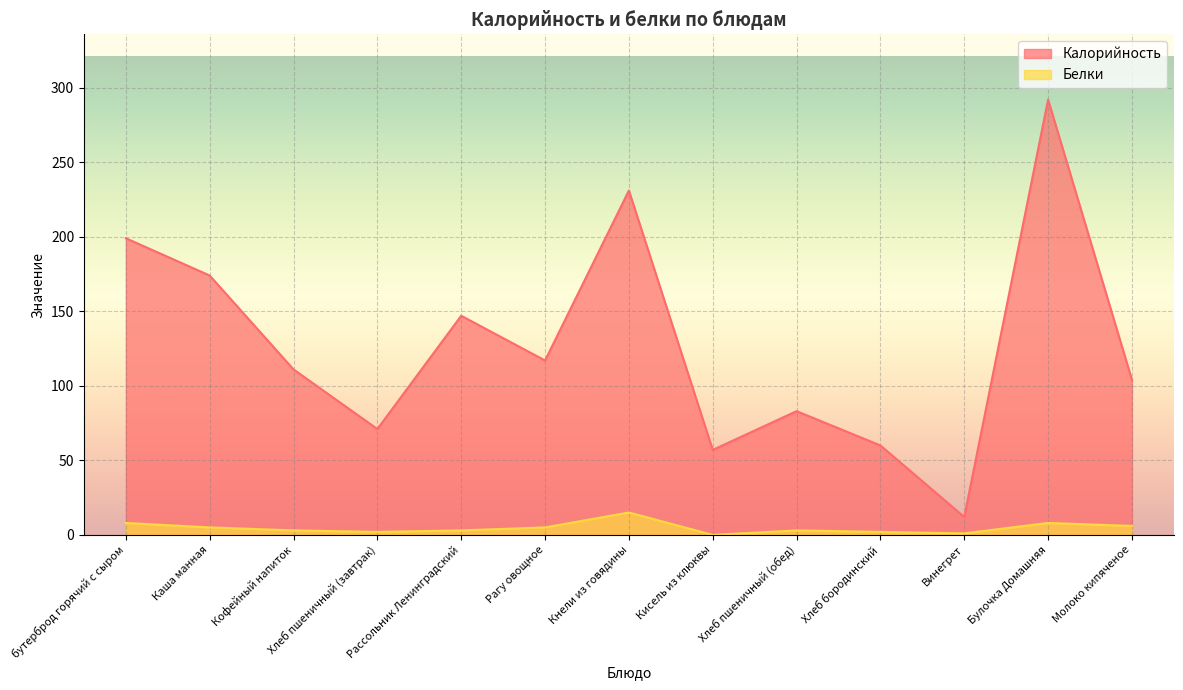

Rank the series by their average value, from highest to lowest.

Калорийность, Белки